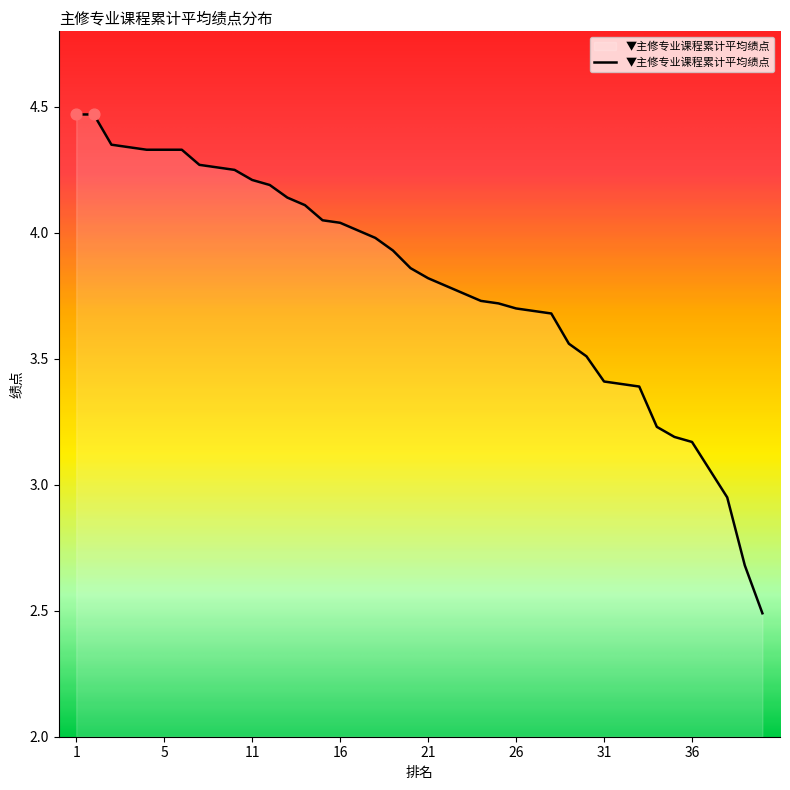

What is the minimum value shown in the chart?

2.5